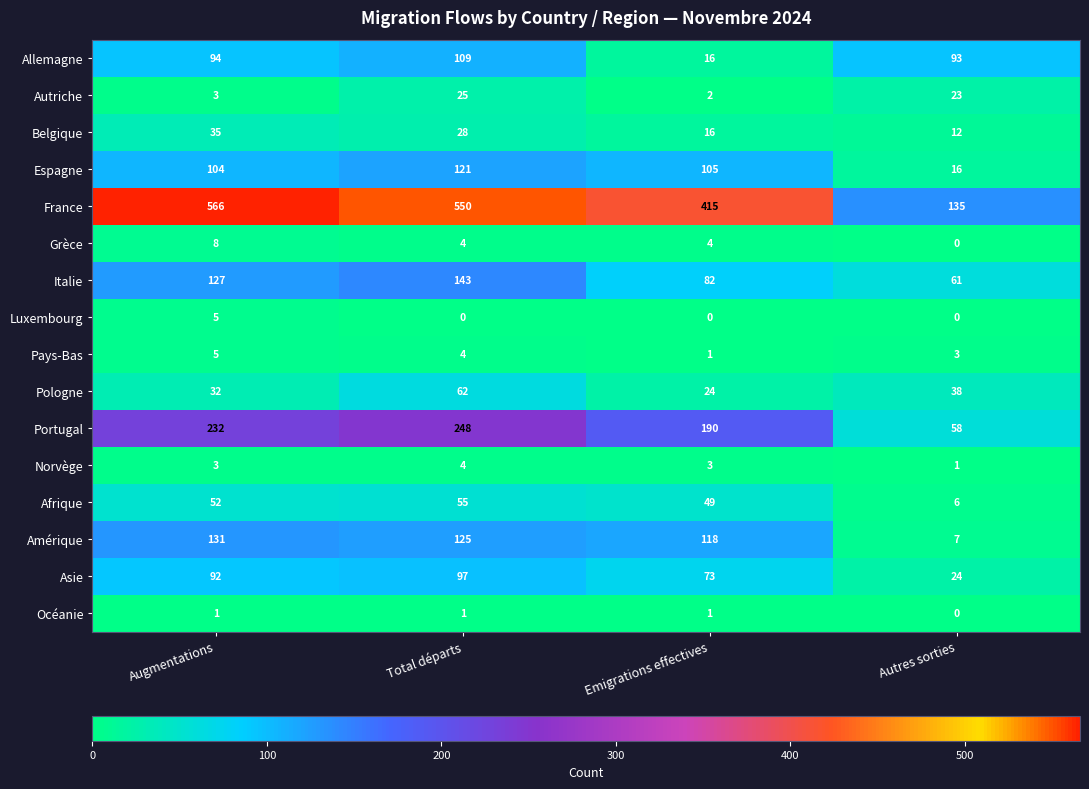

Read the Asie value at Total départs.

97